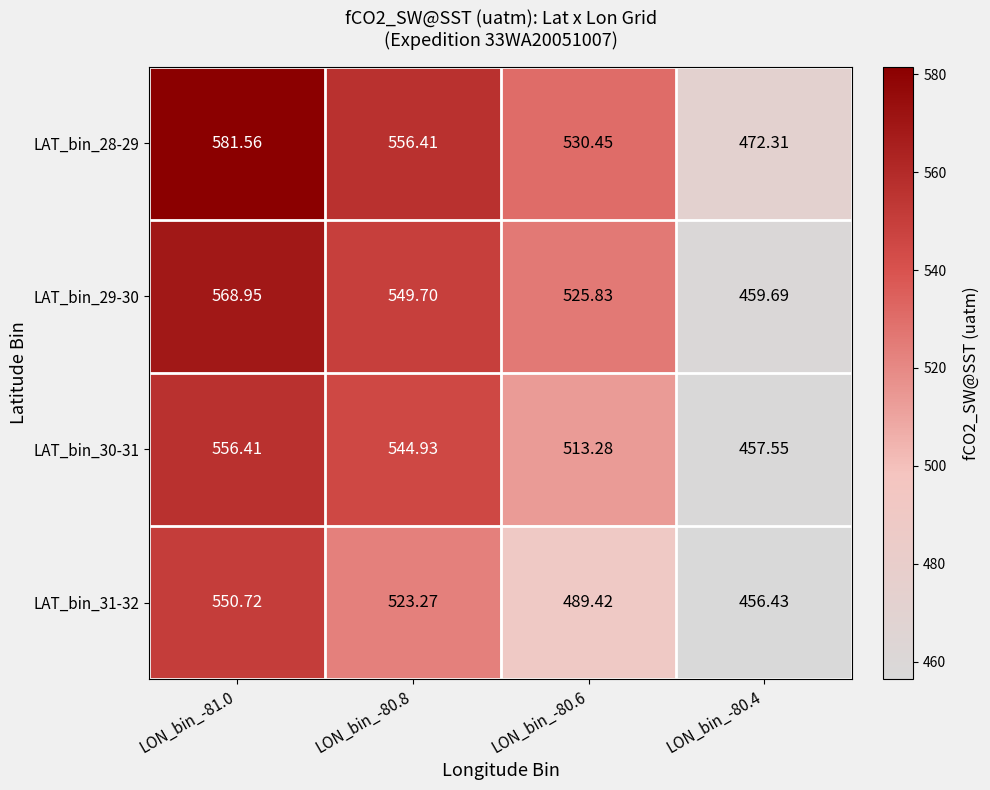

Count the number of categories in the chart.

4